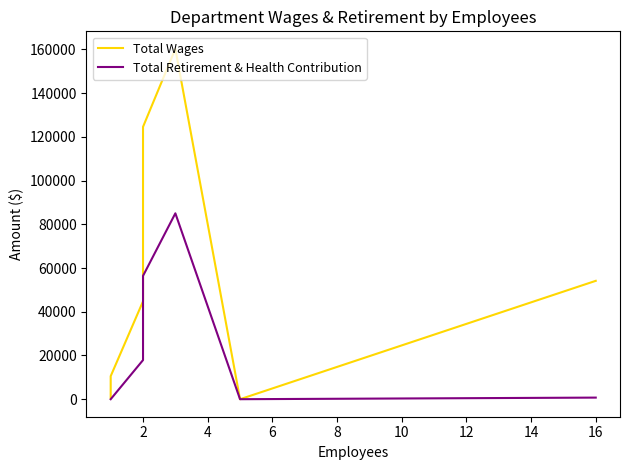

In Total Retirement & Health Contribution, how many points are higher than both neighbors (excluding endpoints)?

1